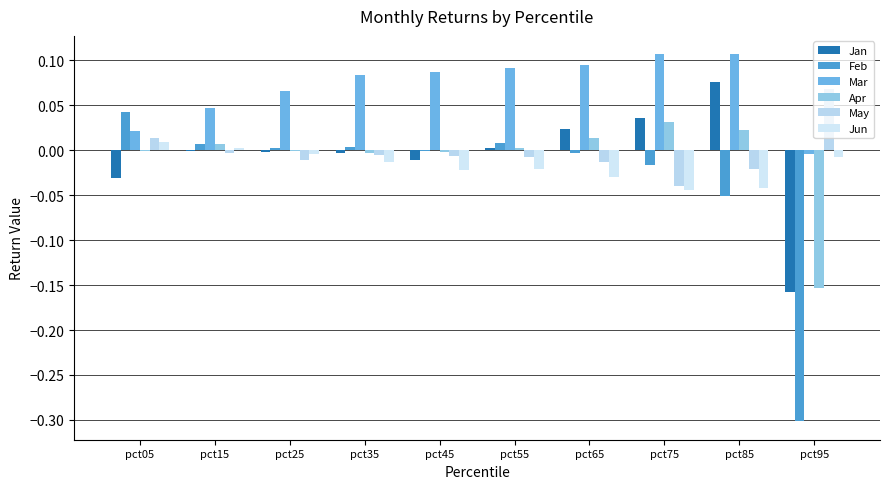

Between pct55 and pct85, which series saw the biggest shift?

Jan